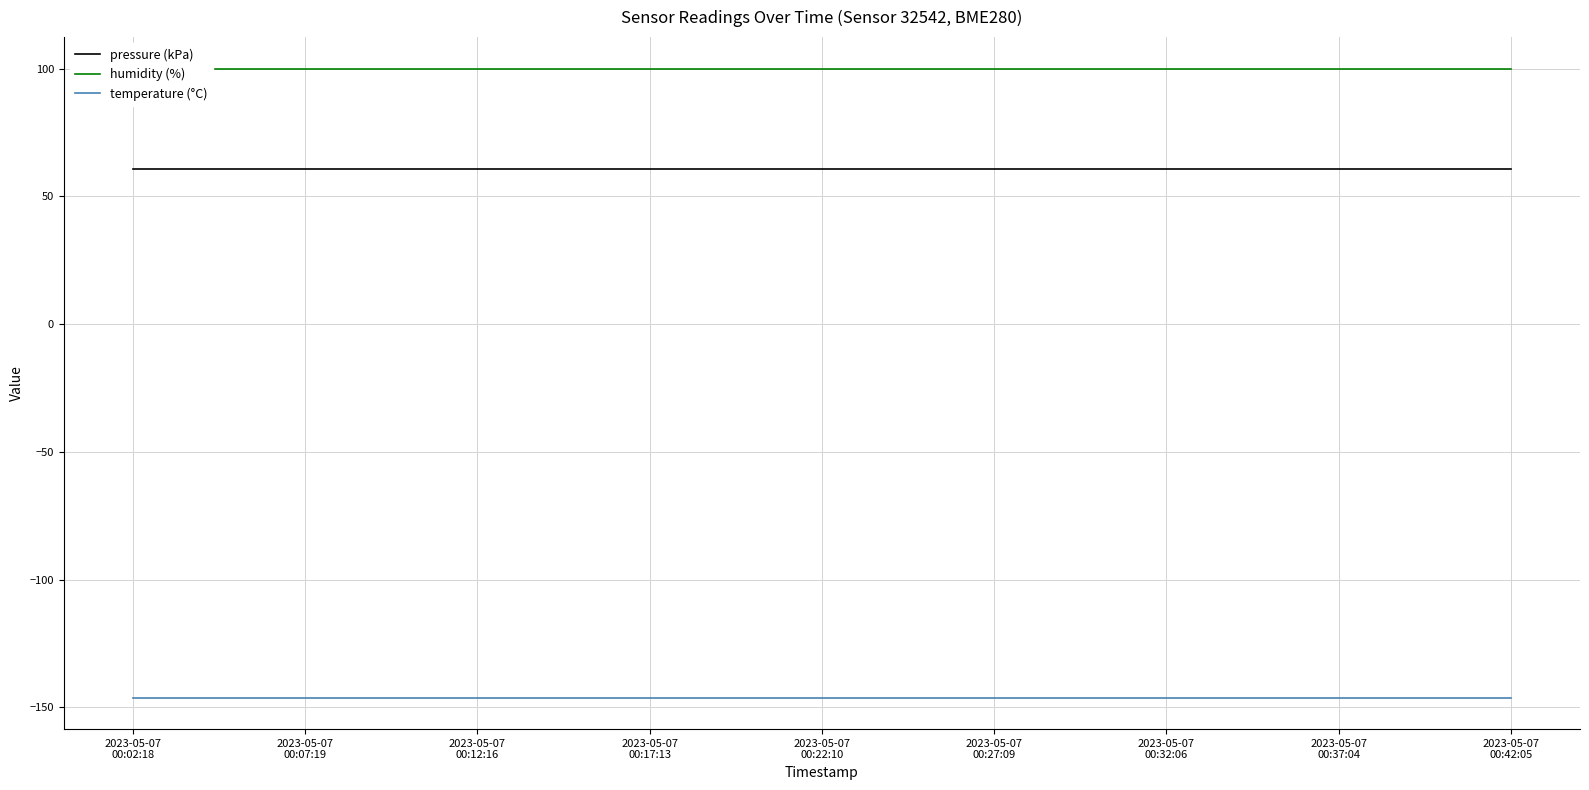

What is the value of the humidity (%) point at the 5th from the left?

100.0